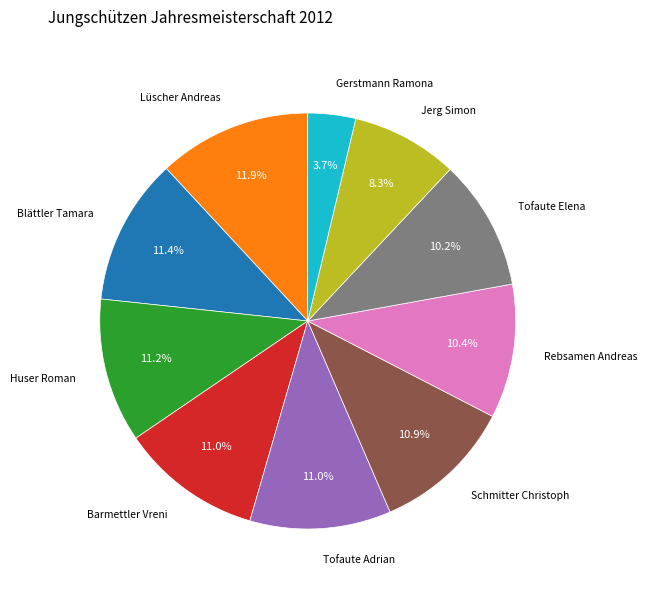

Is there a majority slice in this chart?

No